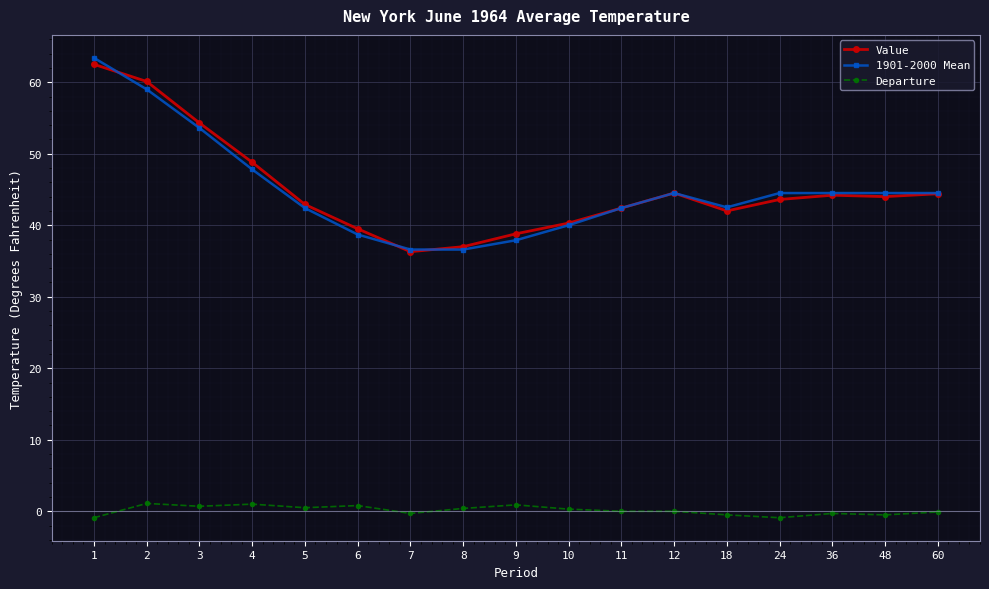

True or false: Value has more than 0 points higher than both neighbors.

True